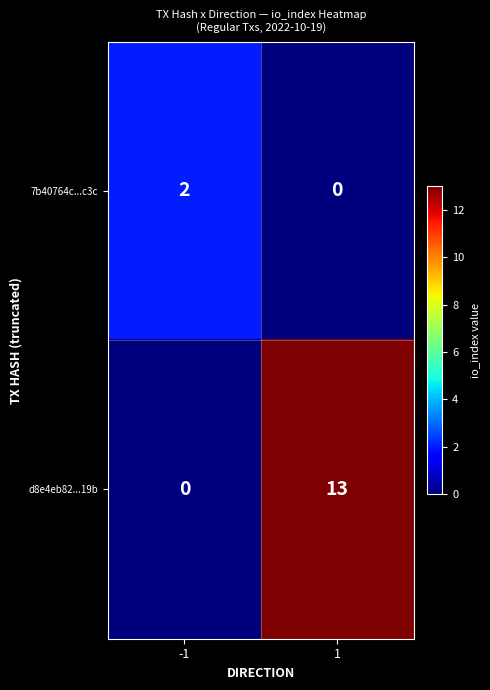

Which series has the largest range (max minus min)?

d8e4eb82...19b